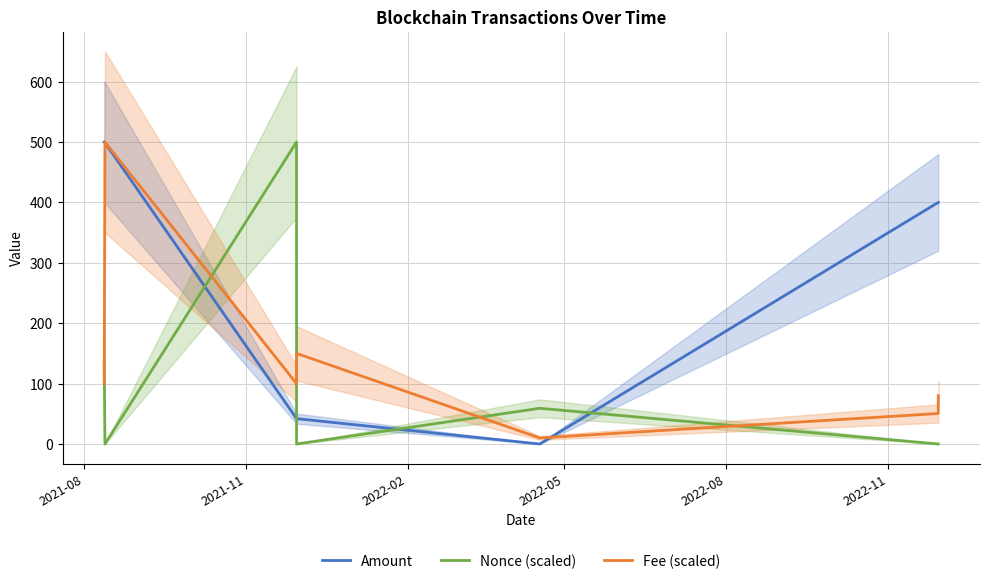

What is the difference between the maximum and minimum values in the Fee (scaled) series?

490.0